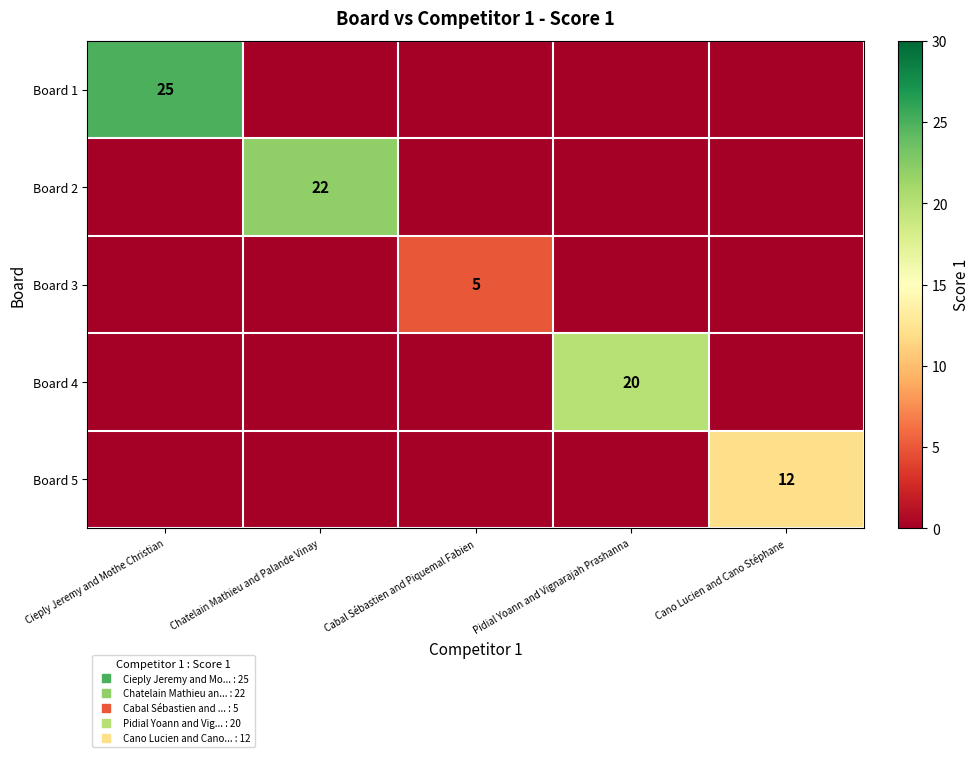

What is the highest value of the Board 1 series?

25